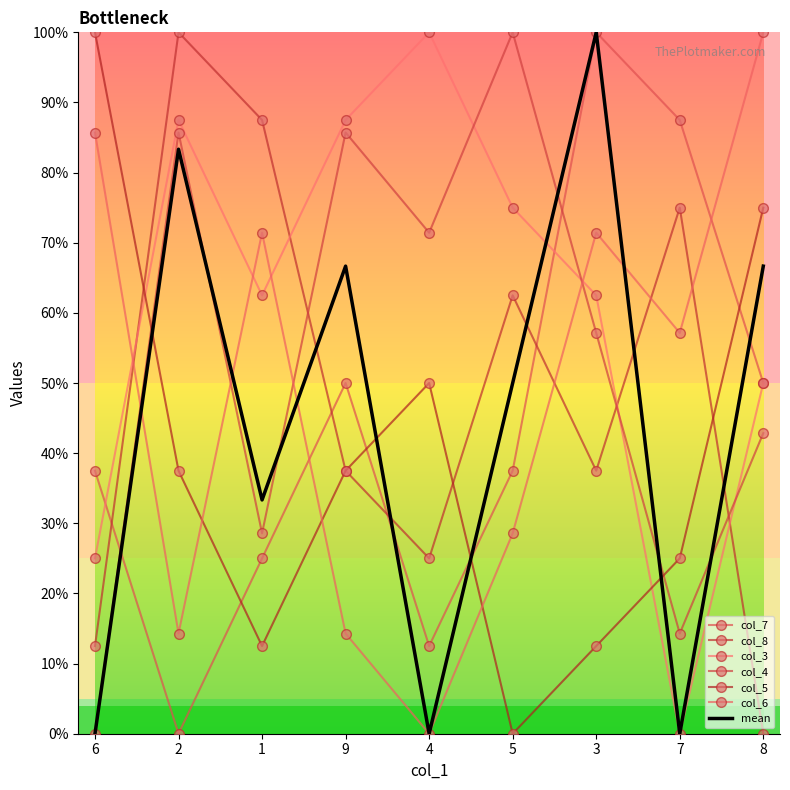

The value of col_4 at 1 is 28.6. True or false?

True